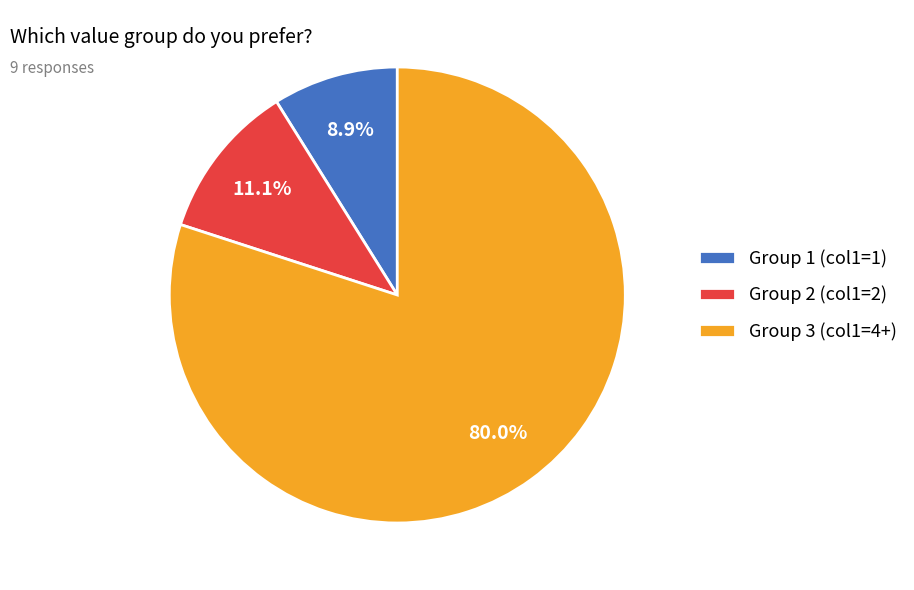

What is the ratio of the value at Group 3 (col1=4+) to the value at Group 2 (col1=2)?

7.2